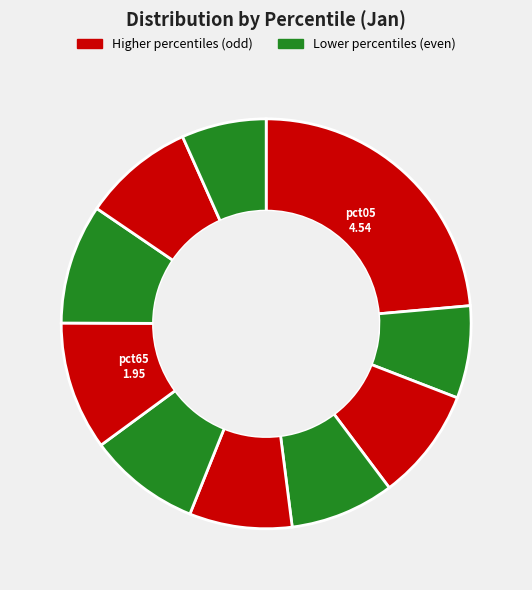

Count the number of slices in the pie.

10